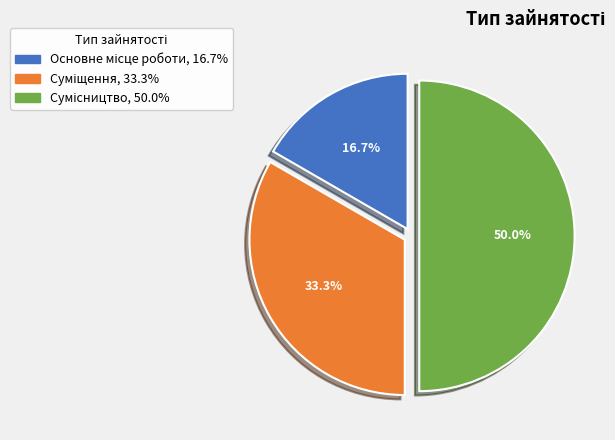

What percentage is the Сумісництво slice, to the nearest percent?

50%